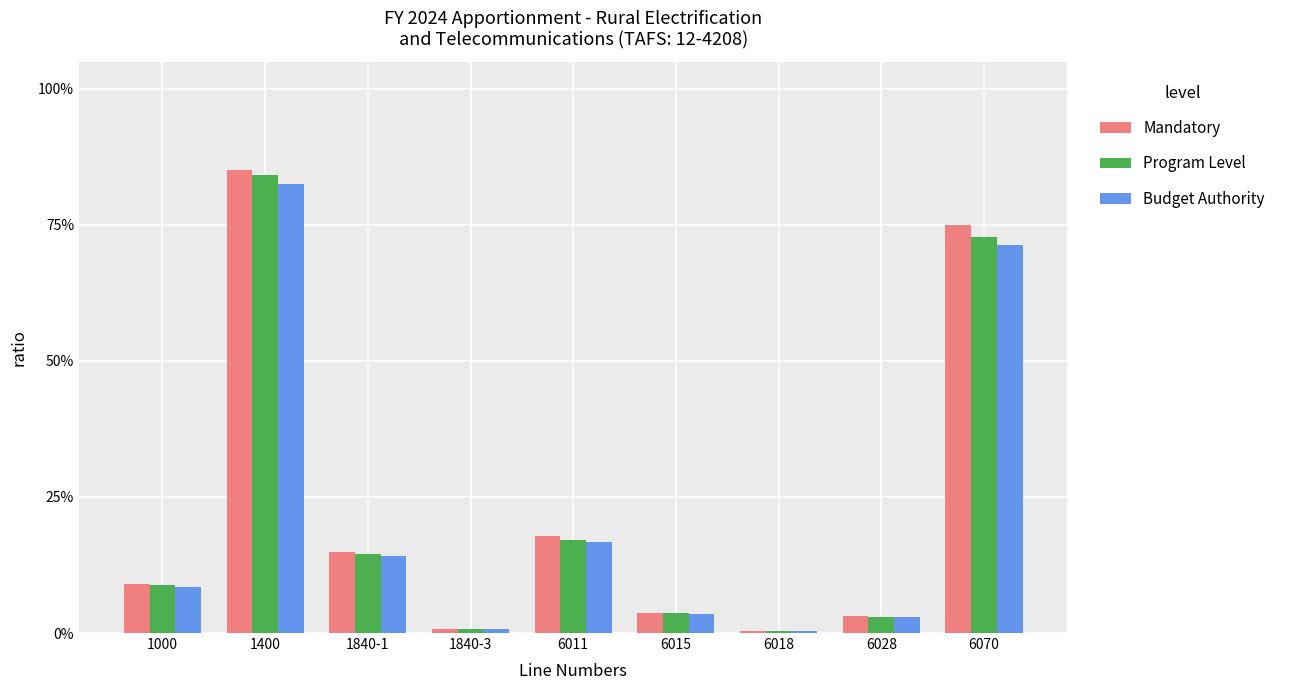

What is the maximum value for Mandatory?

0.9